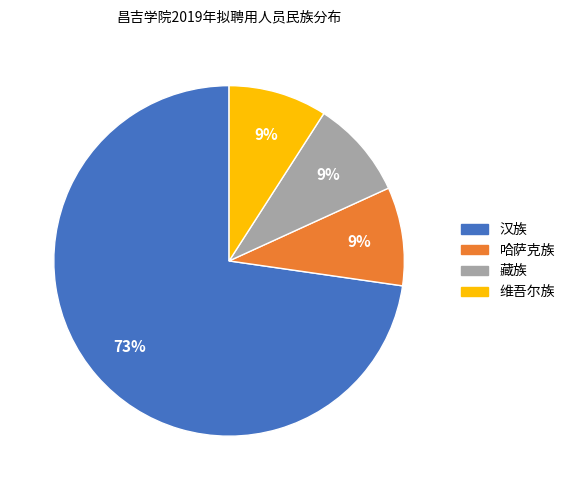

How many segments does this pie chart have?

4